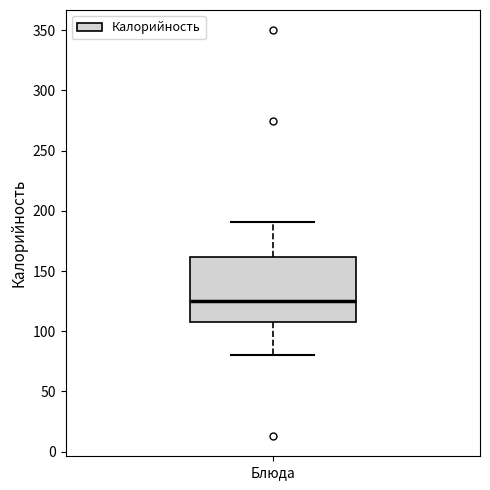

Read this box plot against the y-axis: the position of the median line, the range covered by the box, and the ends of both whiskers. The values are not printed on the chart, so give them approximately, as read against the axis.

median 125, box 110 to 160, whiskers 80 to 190